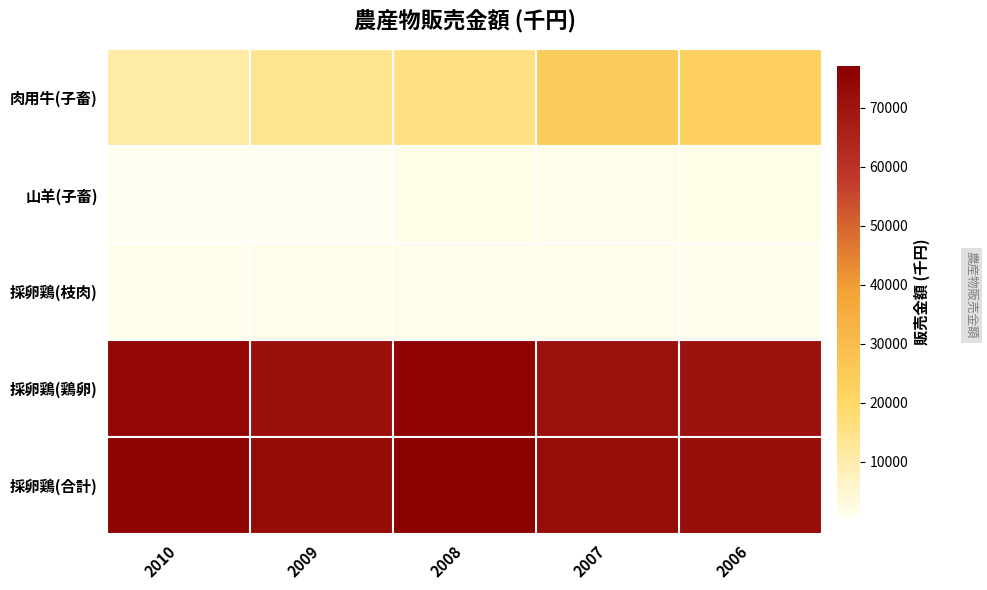

Reading right to left, what are all the values shown in this chart?

肉用牛(子畜): 2006=22977	2007=23969	2008=15839	2009=13819	2010=10715
山羊(子畜): 2006=1980	2007=1740	2008=1980	2009=660	2010=600
採卵鶏(枝肉): 2006=1441	2007=1751	2008=1728	2009=1661	2010=1300
採卵鶏(鶏卵): 2006=70751	2007=71099	2008=75391	2009=71335	2010=73943
採卵鶏(合計): 2006=72192	2007=72850	2008=77119	2009=72996	2010=75243